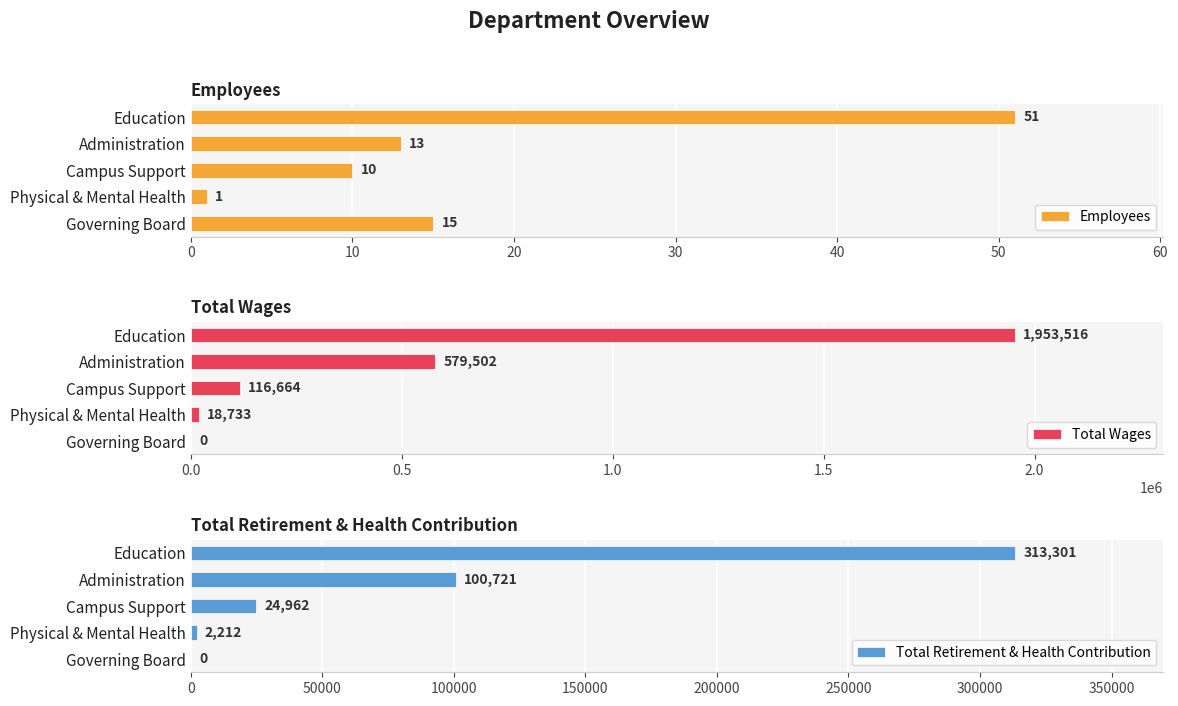

What is the difference between the Employees values at Physical & Mental Health and Governing Board?

14